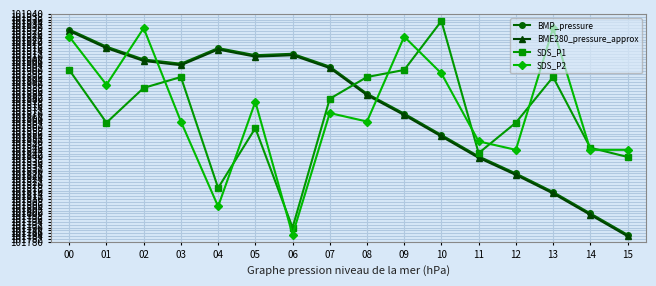

What is the sum of the BMP_pressure values at 04 and 10?

203771.0